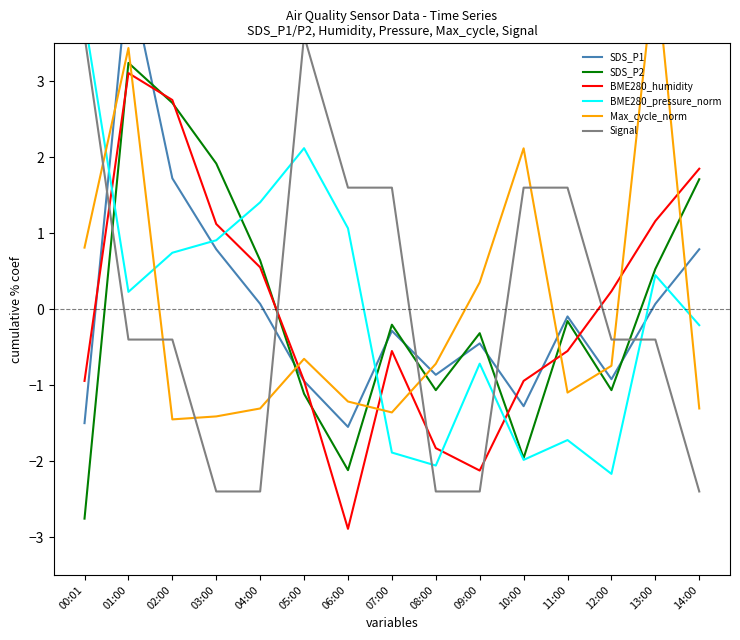

What is the label of the 4th point from the right?

11:00